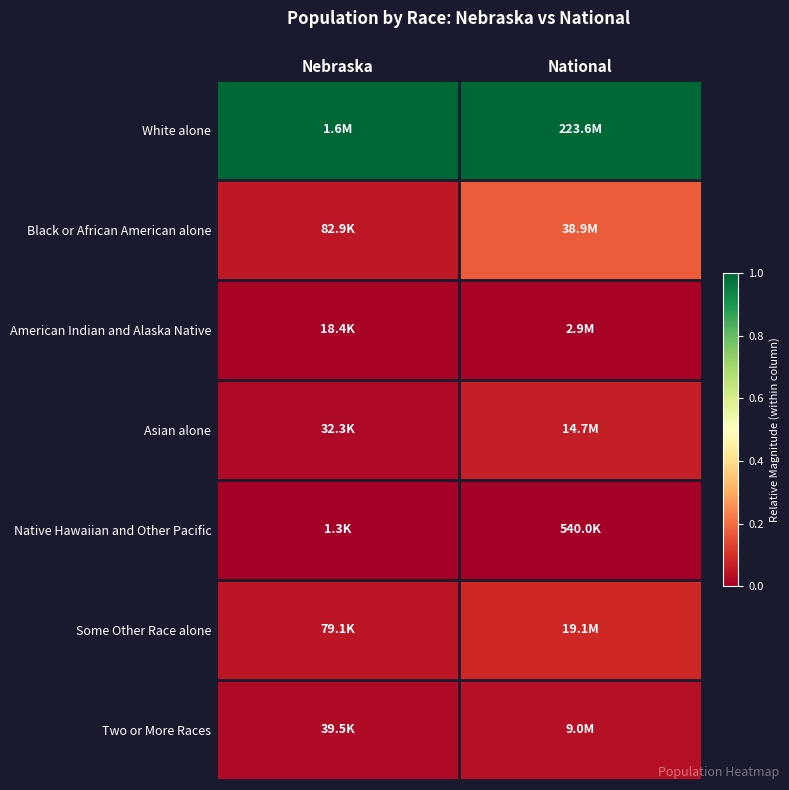

What is the spread (max minus min) of values at Nebraska?

1.0